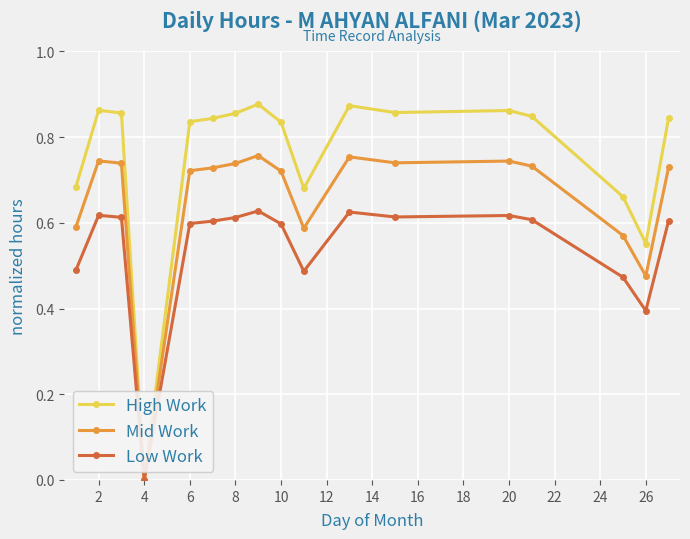

Which series has the widest spread of values?

High Work